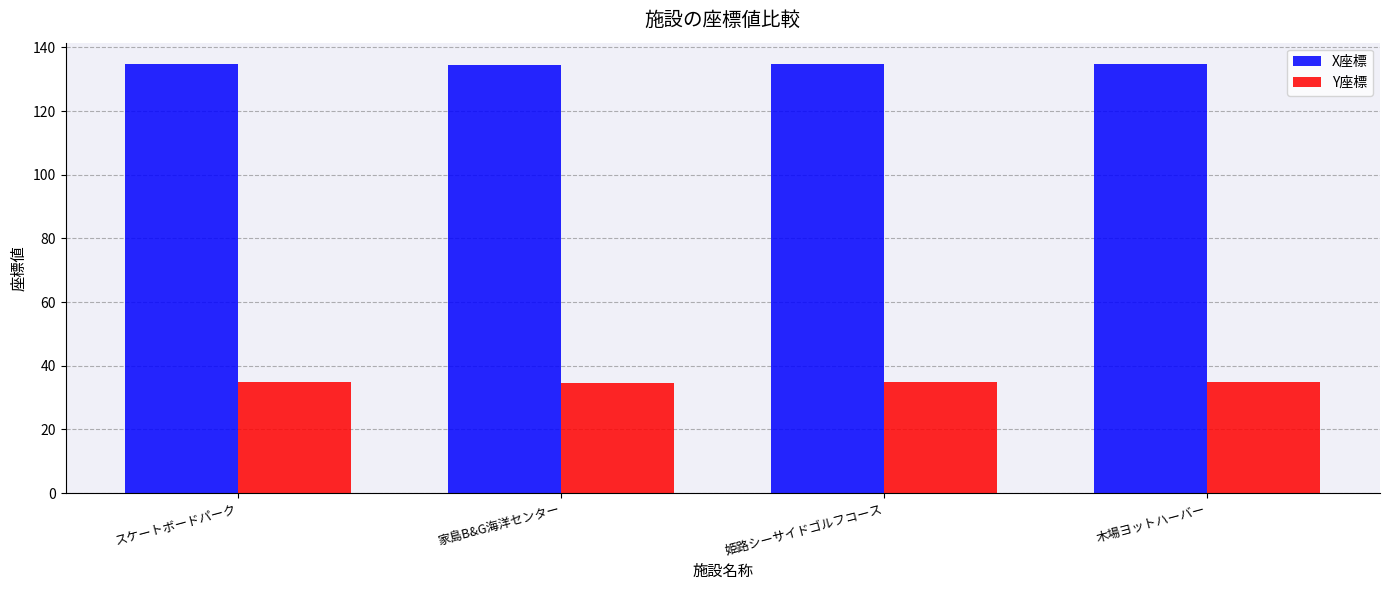

The value of X座標 at スケートボードパーク is 183.7. True or false?

False